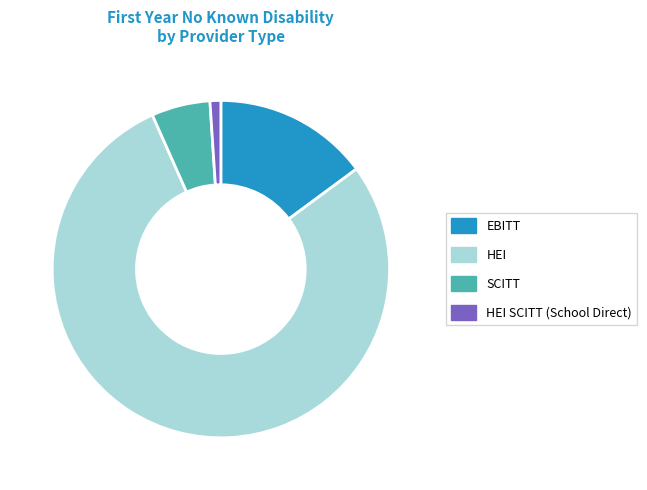

Which slice is the smallest?

HEI SCITT (School Direct)